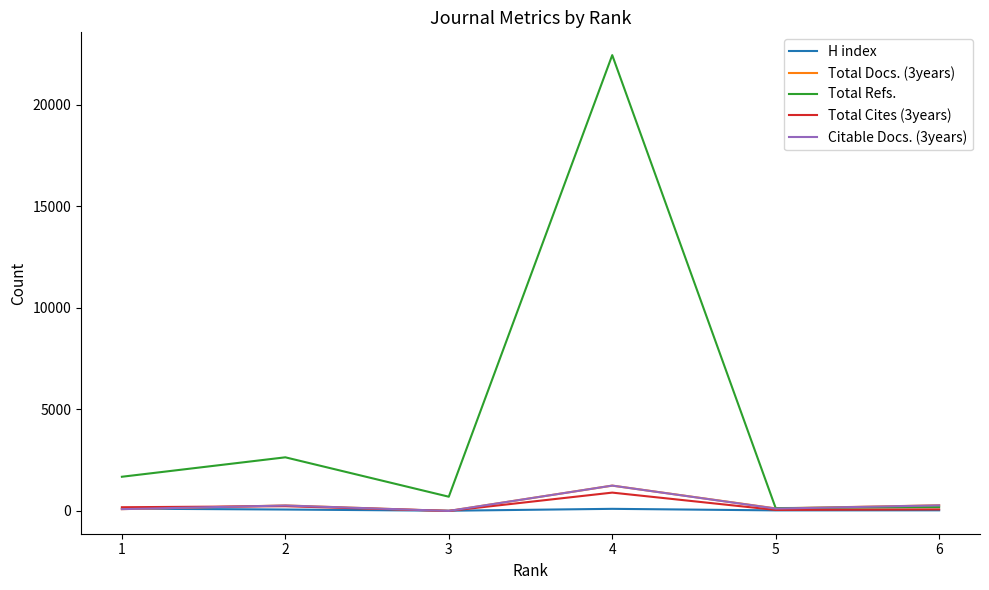

At which category is the sum across all series the highest?

4